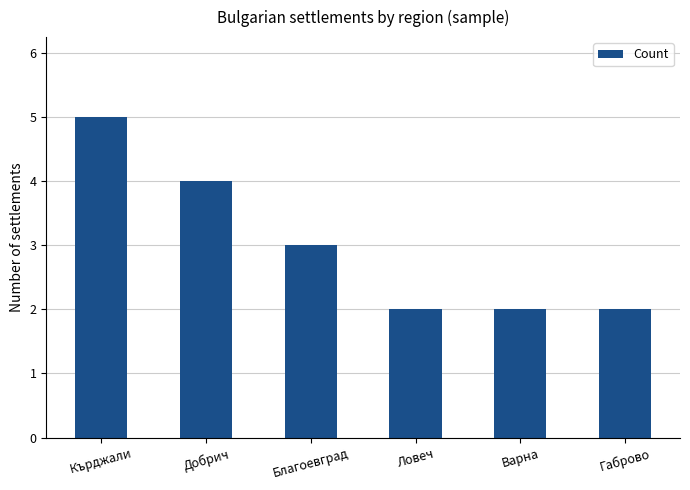

How many series are shown in this chart?

1